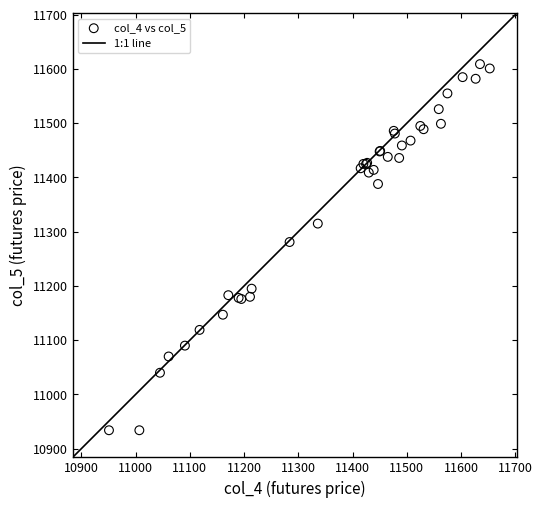

What Y value in the scatter plot is closest to 11271?

11281